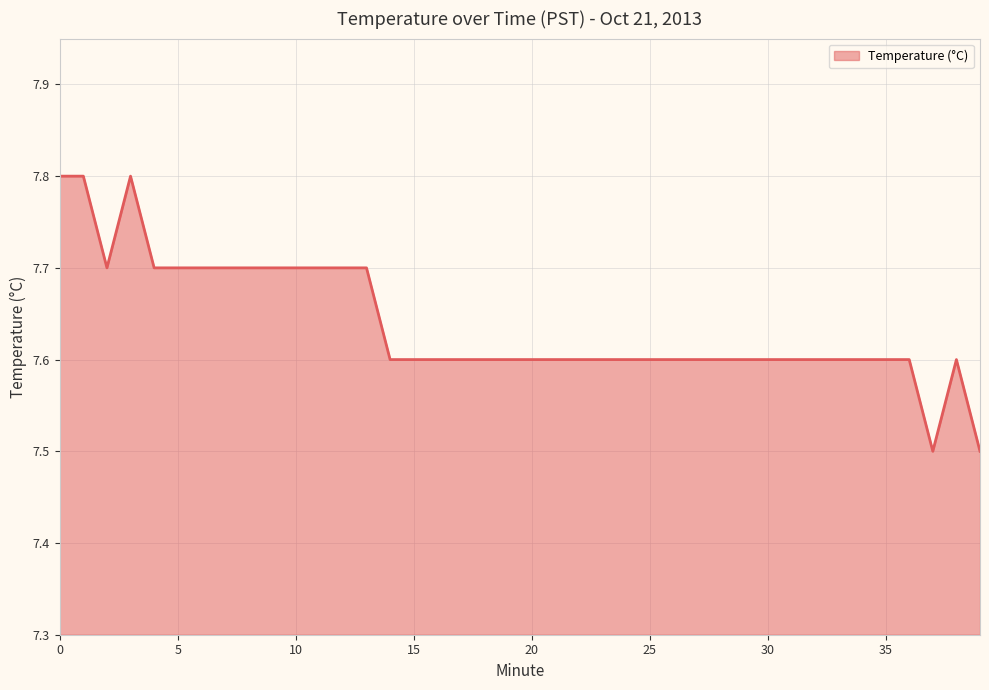

Does the chart display data point markers on the line(s)?

No